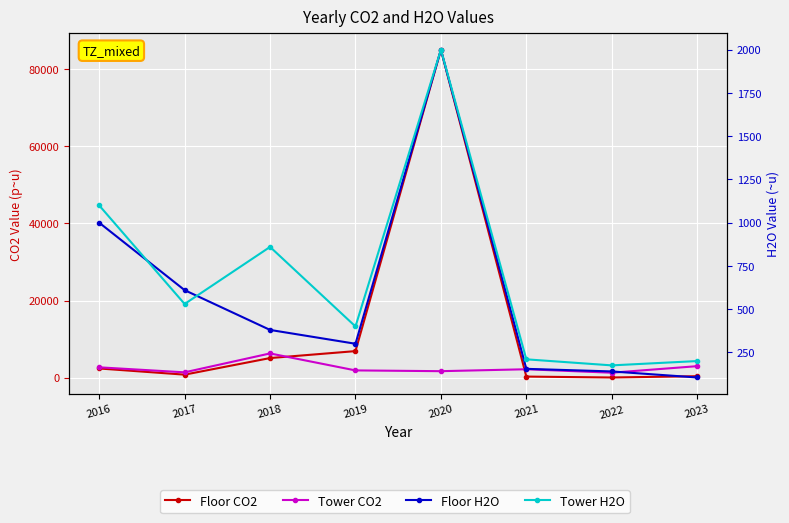

True or false: Tower CO2 has more than 0 points higher than both neighbors.

True